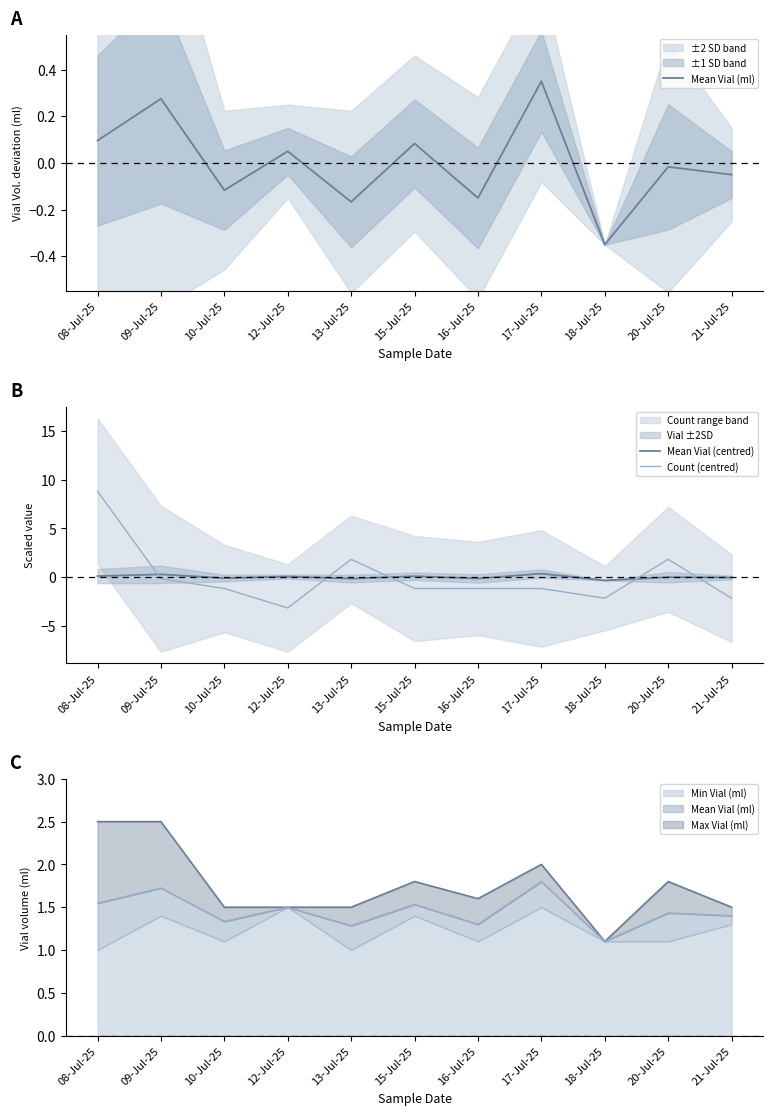

What is the label of the 1st point from the left?

08-Jul-25